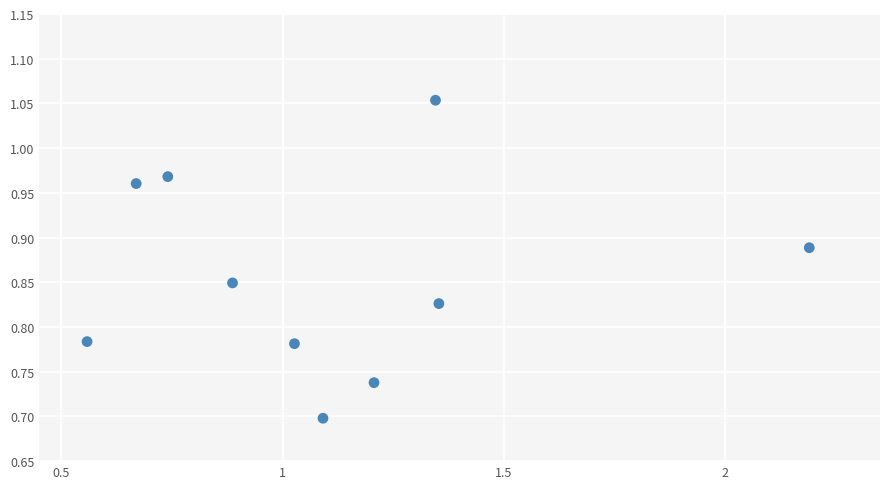

What is the range of X values (max minus min)?

1.6